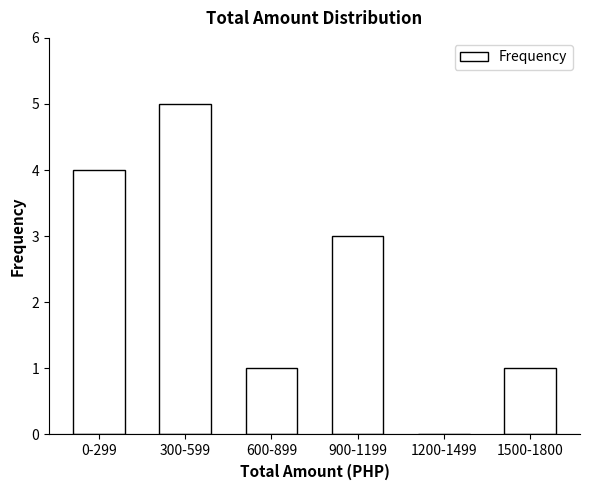

Reading left to right, what are all the values shown in this chart?

0-299=4	300-599=5	600-899=1	900-1199=3	1200-1499=0	1500-1800=1